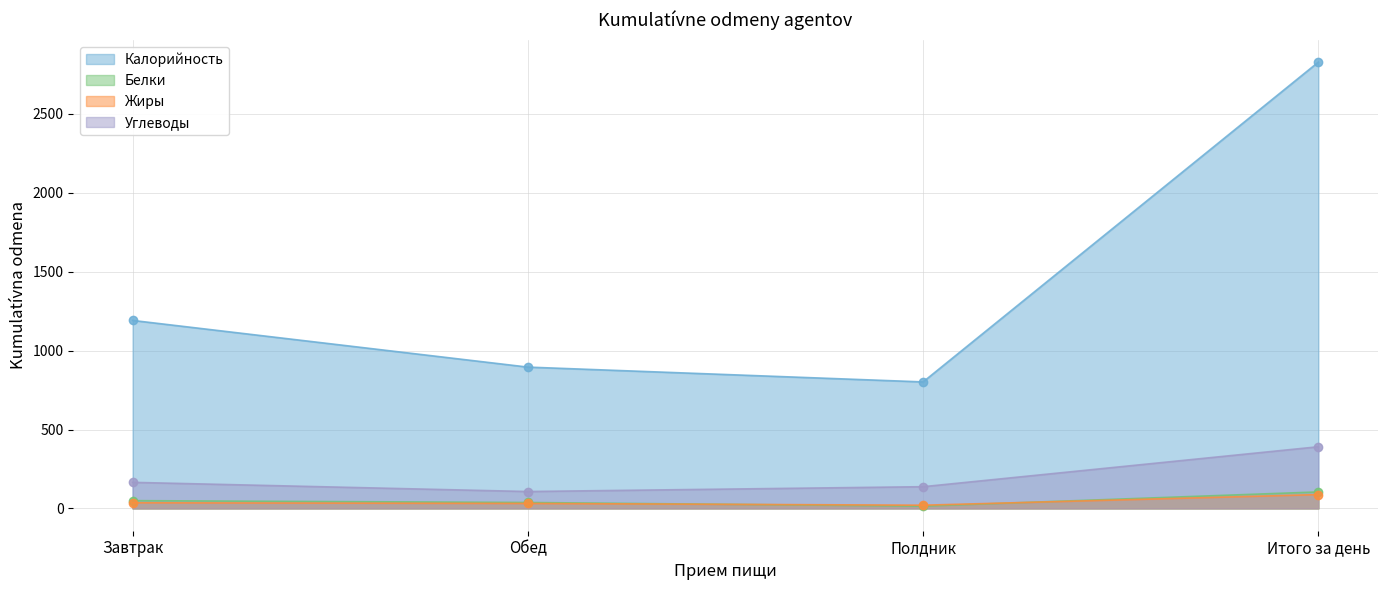

Reading left to right, what are all the values shown in this chart?

Калорийность: 1191.5	895.6	801.7	2828.7
Белки: 49.3	37.5	14.3	104.5
Жиры: 35.7	31.4	20.3	87.6
Углеводы: 165.2	107.0	137.6	390.8